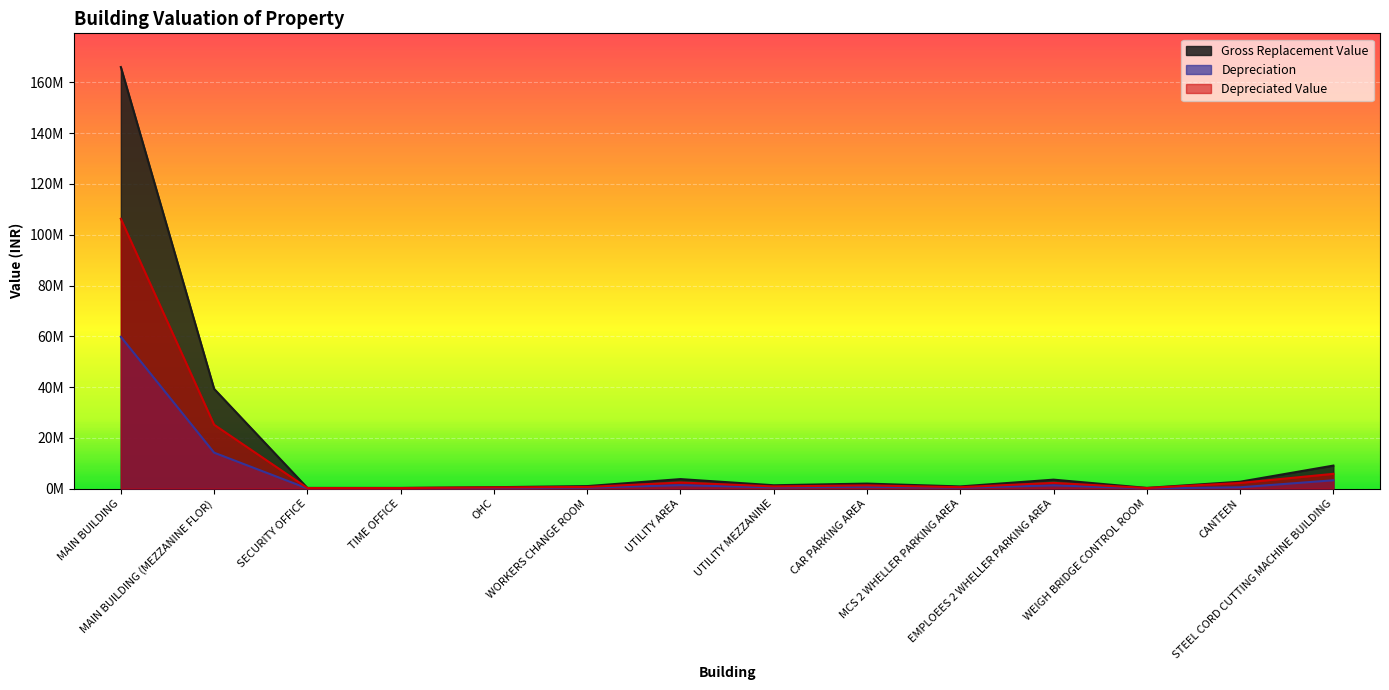

What are all the series names shown in the legend?

Gross Replacement Value, Depreciation, Depreciated Value